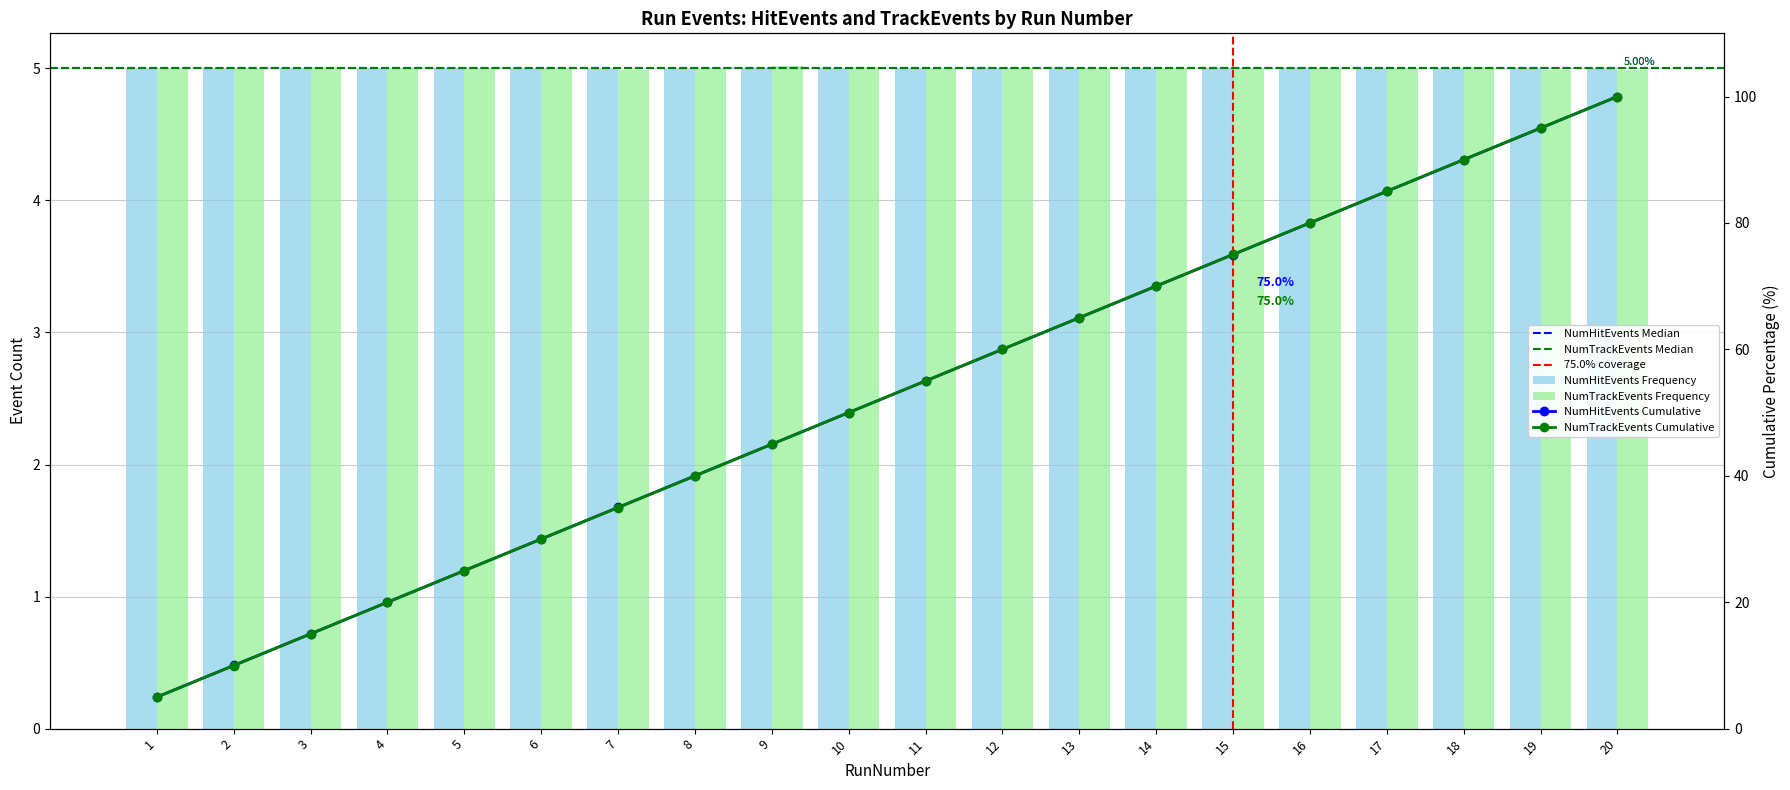

Reading right to left, list all the values displayed in this chart.

NumHitEvents: 20=5.0	19=5.0	18=5.0	17=5.0	16=5.0	15=5.0	14=5.0	13=5.0	12=5.0	11=5.0	10=5.0	9=5.0	8=5.0	7=5.0	6=5.0	5=5.0	4=5.0	3=5.0	2=5.0	1=5.0
NumTrackEvents: 20=5.0	19=5.0	18=5.0	17=5.0	16=5.0	15=5.0	14=5.0	13=5.0	12=5.0	11=5.0	10=5.0	9=5.0	8=5.0	7=5.0	6=5.0	5=5.0	4=5.0	3=5.0	2=5.0	1=5.0